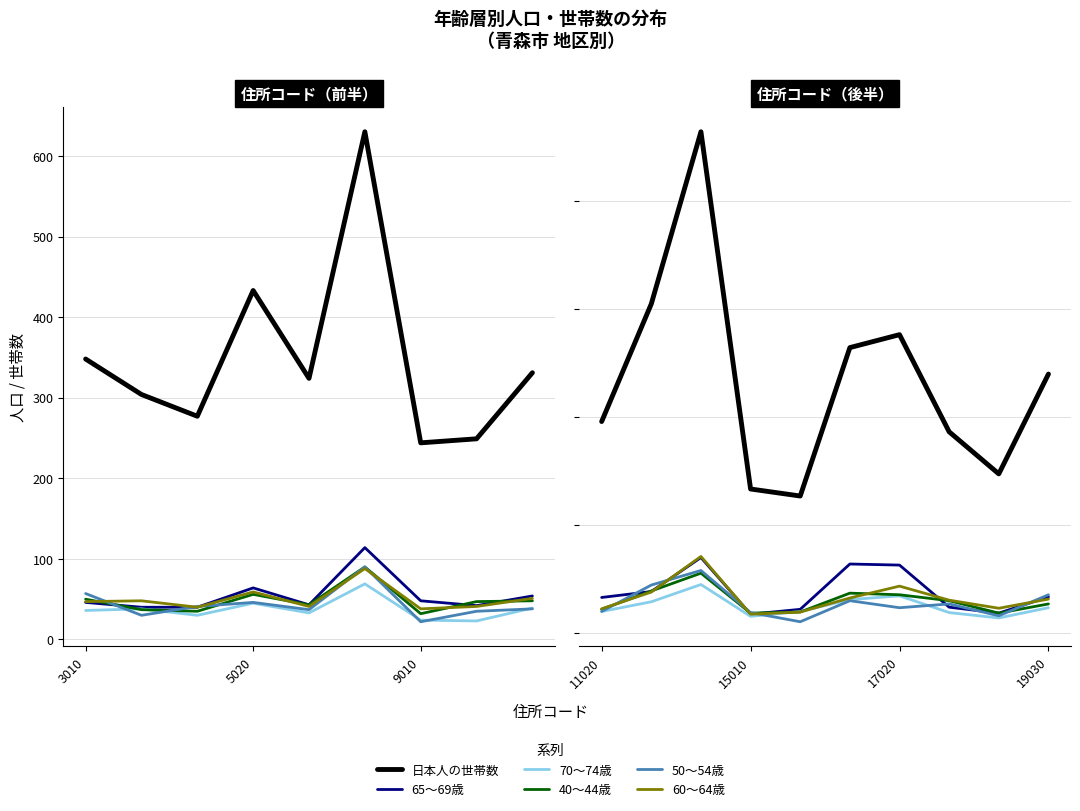

The 40〜44歳 series shows 25 at 4. True or false?

False